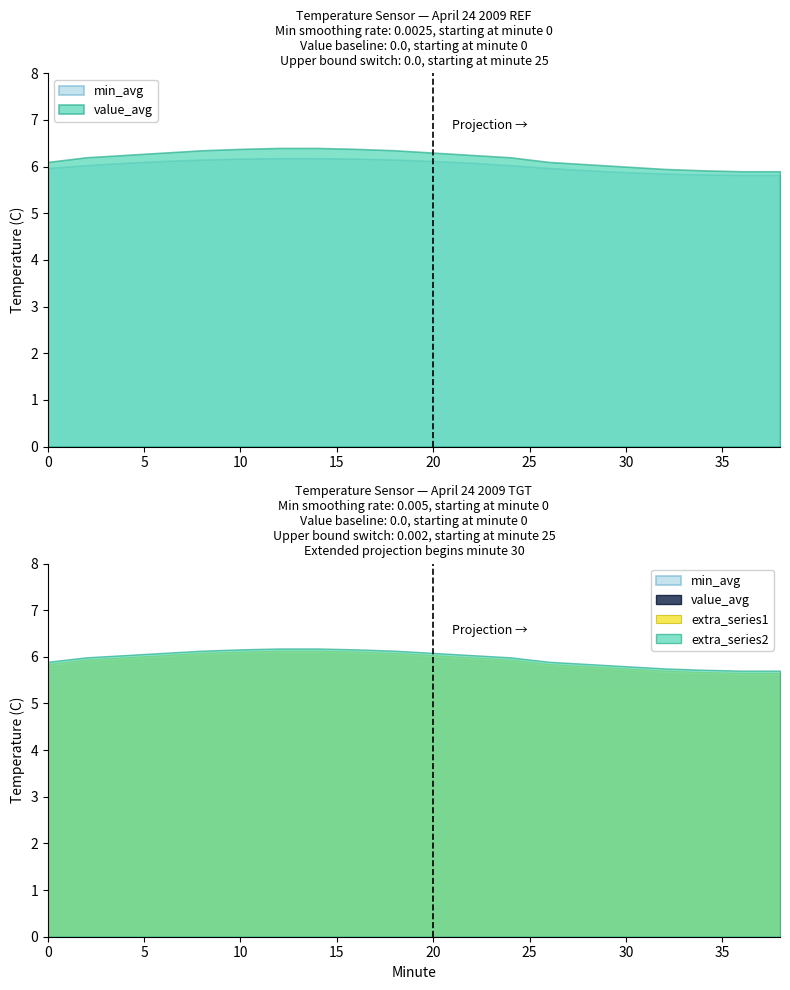

What is the difference between the second highest and minimum values in the Value_avg series?

0.5